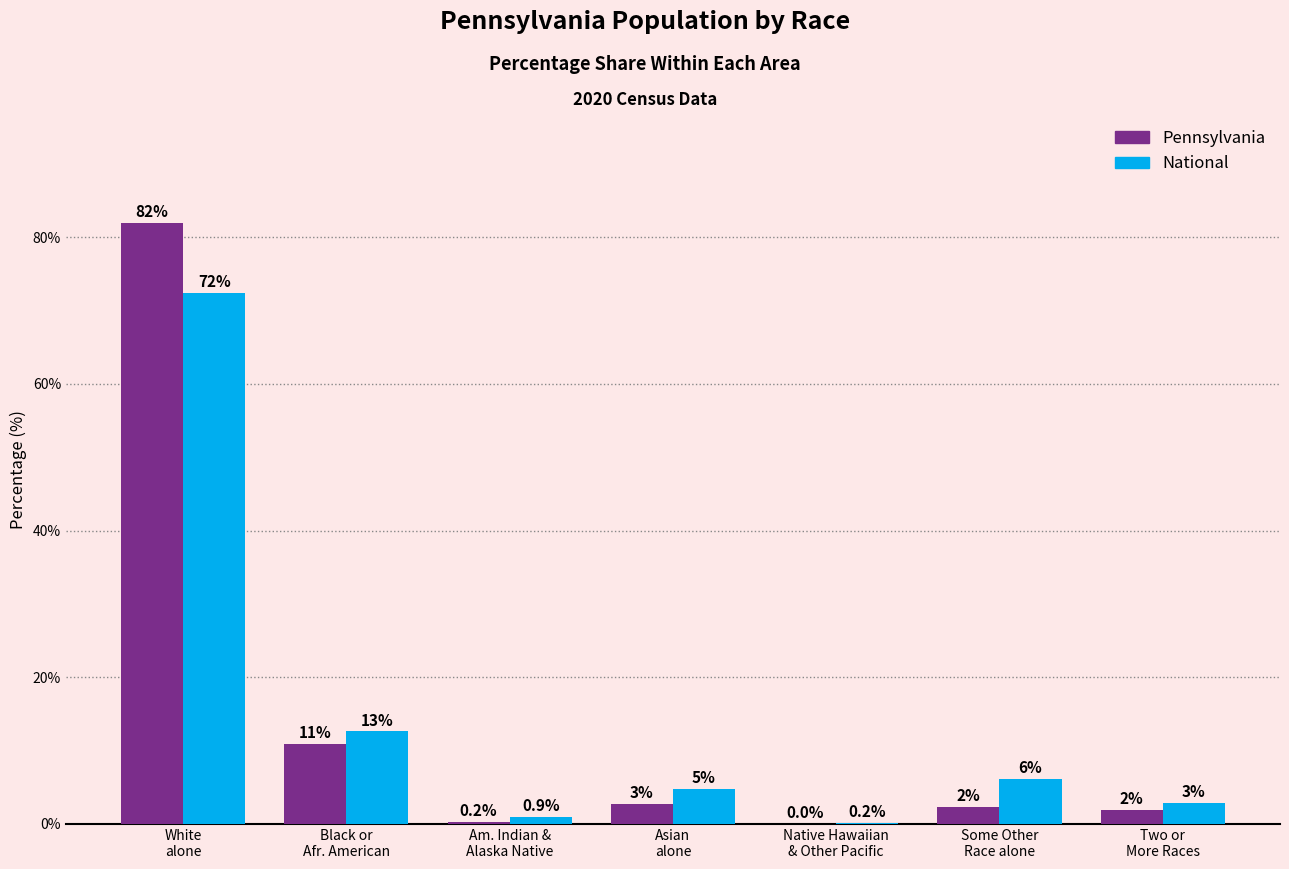

What are all the series names shown in the legend?

Pennsylvania, National